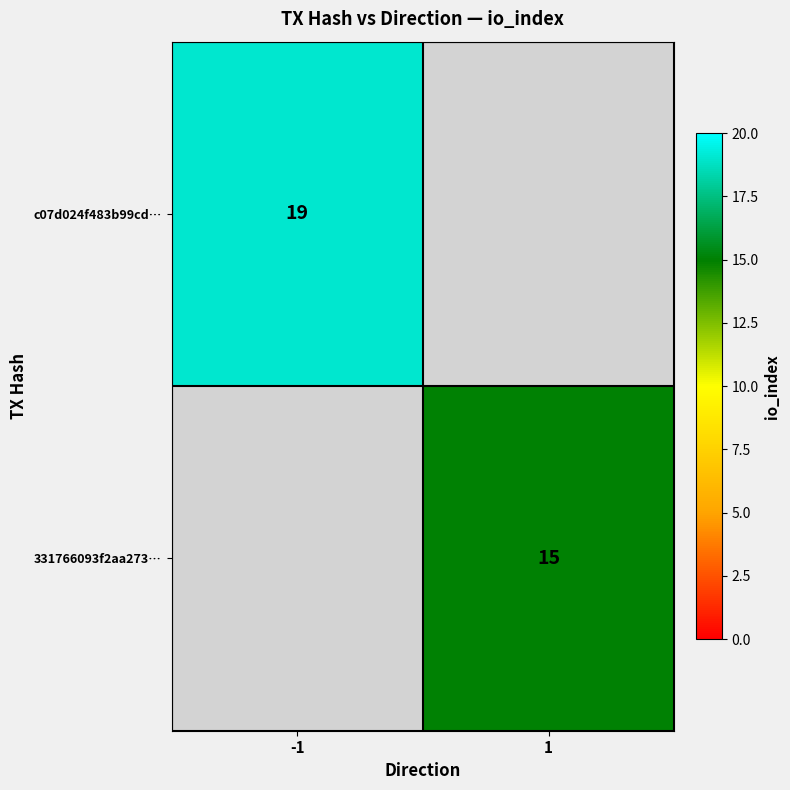

The 331766093f2aa273… series shows 15 at 1. True or false?

True